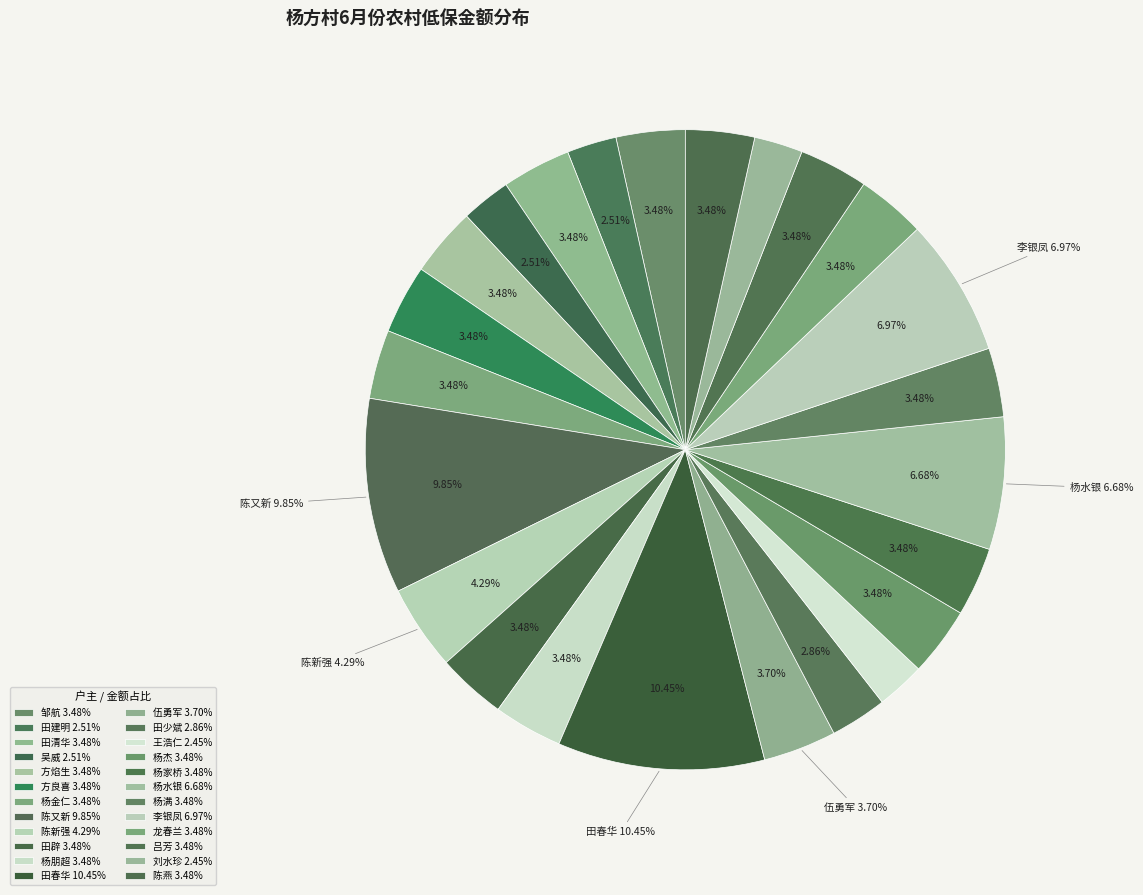

Rank the categories by value from lowest to highest.

王浩仁, 刘水珍, 田建明, 吴威, 田少斌, 邹航, 田清华, 方焰生, 方良喜, 杨金仁, 田辟, 杨朋超, 杨杰, 杨家桥, 杨满, 龙春兰, 吕芳, 陈燕, 伍勇军, 陈新强, 杨水银, 李银凤, 陈又新, 田春华